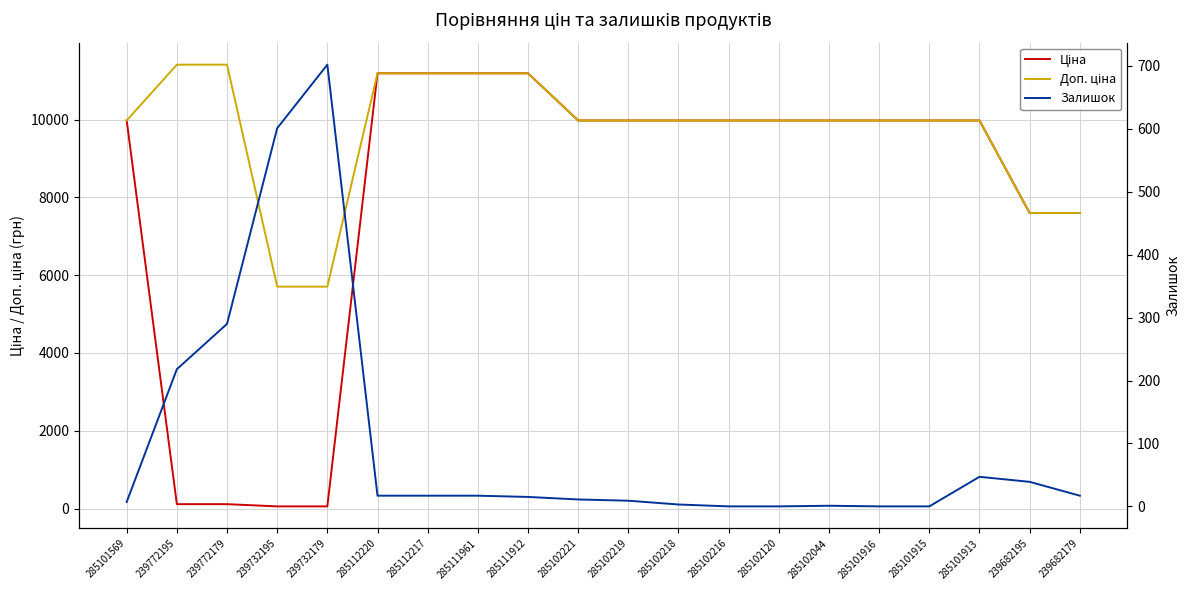

Reading left to right, what are all the values shown in this chart?

Ціна: 9975.0	114.1	114.1	57.0	57.0	11188.2	11188.2	11188.2	11188.2	9975.0	9975.0	9975.0	9975.0	9975.0	9975.0	9975.0	9975.0	9975.0	7596.5	7596.5
Доп. ціна: 9975.0	11410.0	11410.0	5705.0	5705.0	11188.2	11188.2	11188.2	11188.2	9975.0	9975.0	9975.0	9975.0	9975.0	9975.0	9975.0	9975.0	9975.0	7596.5	7596.5
Залишок: 7.0	218.0	290.0	601.0	702.0	17.0	17.0	17.0	15.0	11.0	9.0	3.0	0.0	0.0	1.0	0.0	0.0	47.0	39.0	17.0